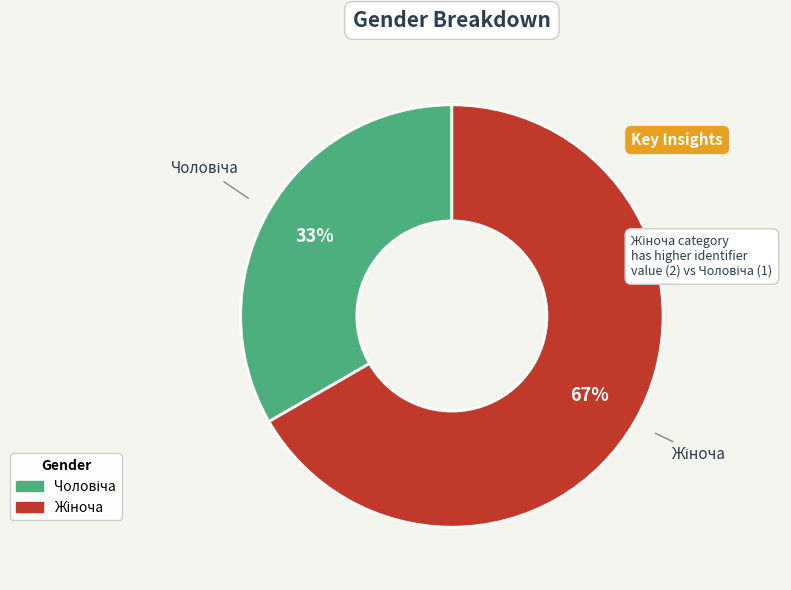

How many slices are in this pie chart?

2